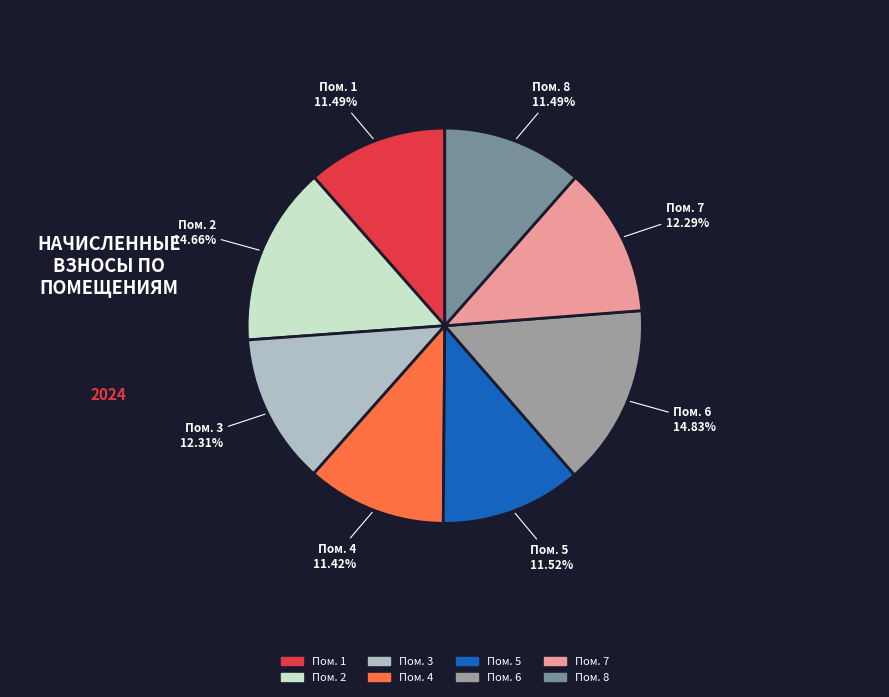

Is there a majority slice in this chart?

No